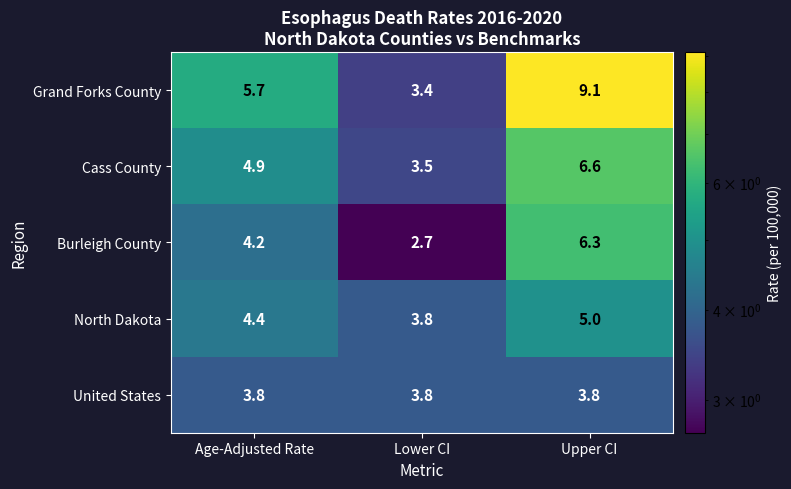

What is the difference between the highest and lowest values at Age-Adjusted Rate?

1.9